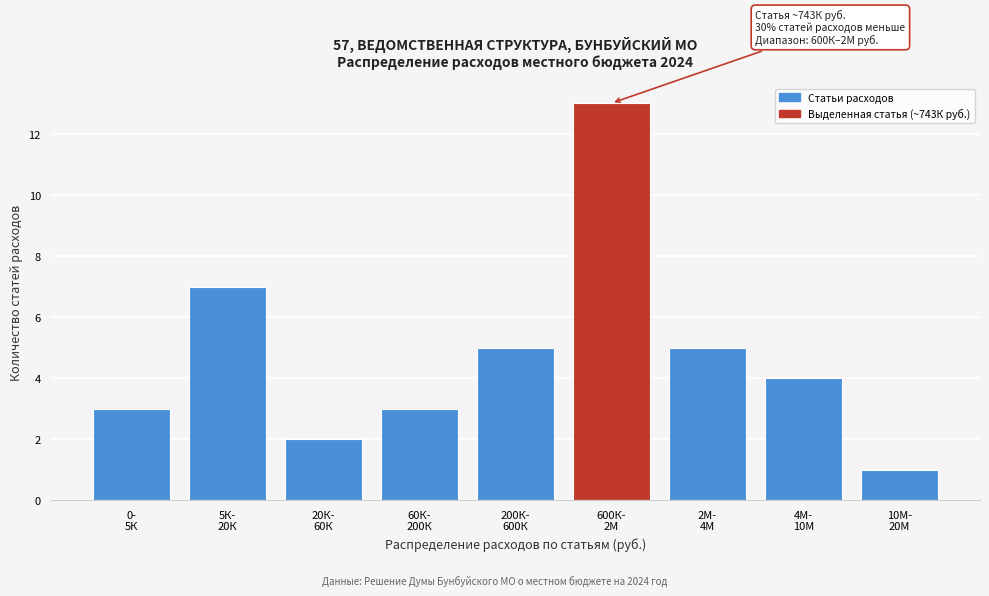

Reading right to left, what are all the values shown in this chart?

1	4	5	13	5	3	2	7	3